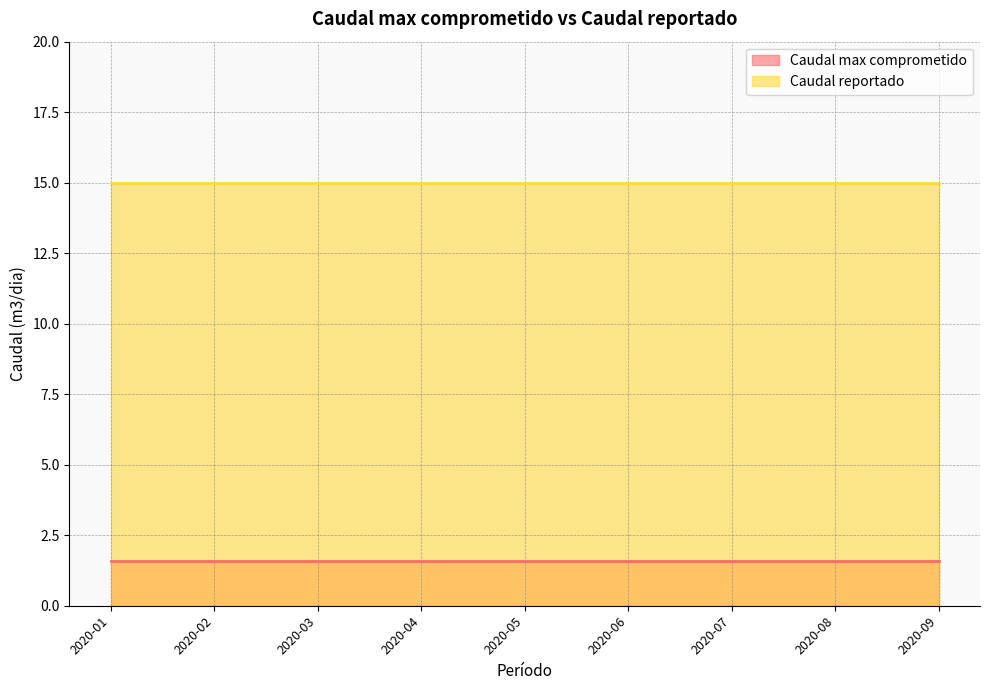

True or false: Caudal reportado has a value of 15.0 at 2020-03.

True